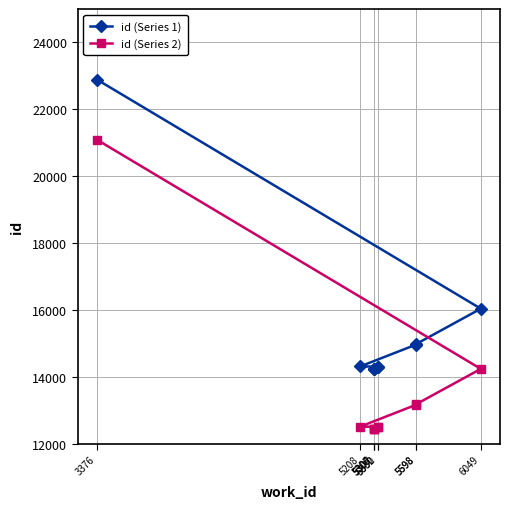

Where is id (Series 1) nearest to the value 18564?

6049